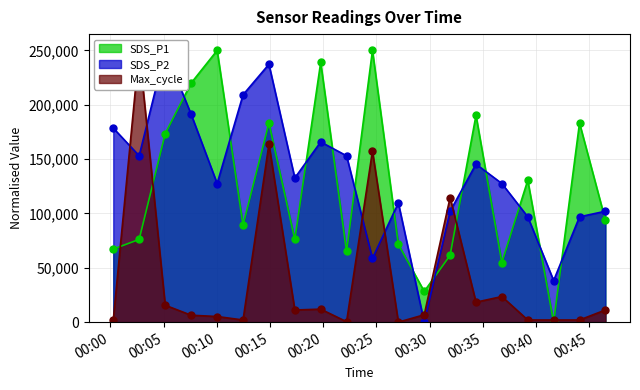

Read the SDS_P1 value at 2022/01/01 00:10:02.

250000.0